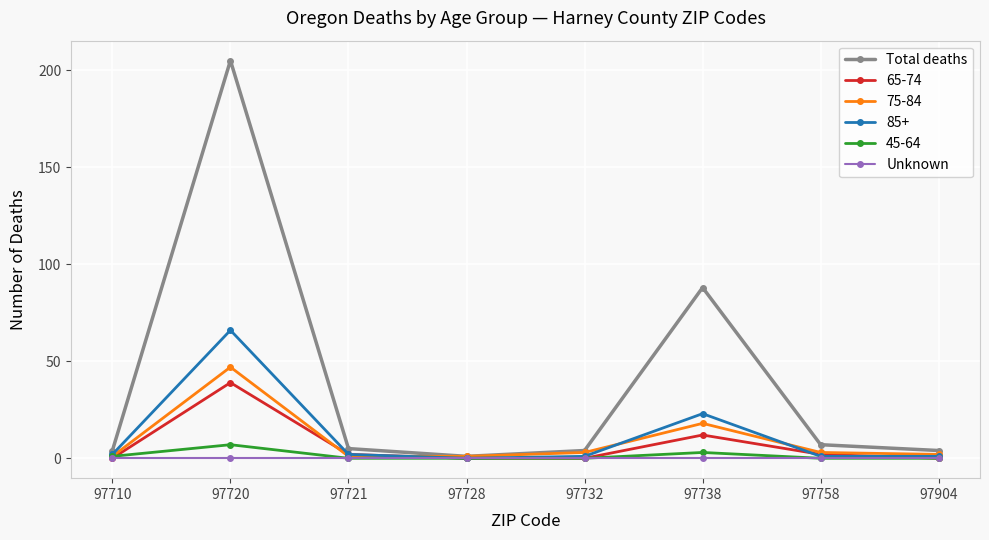

At which category is the sum across all series the highest?

97720